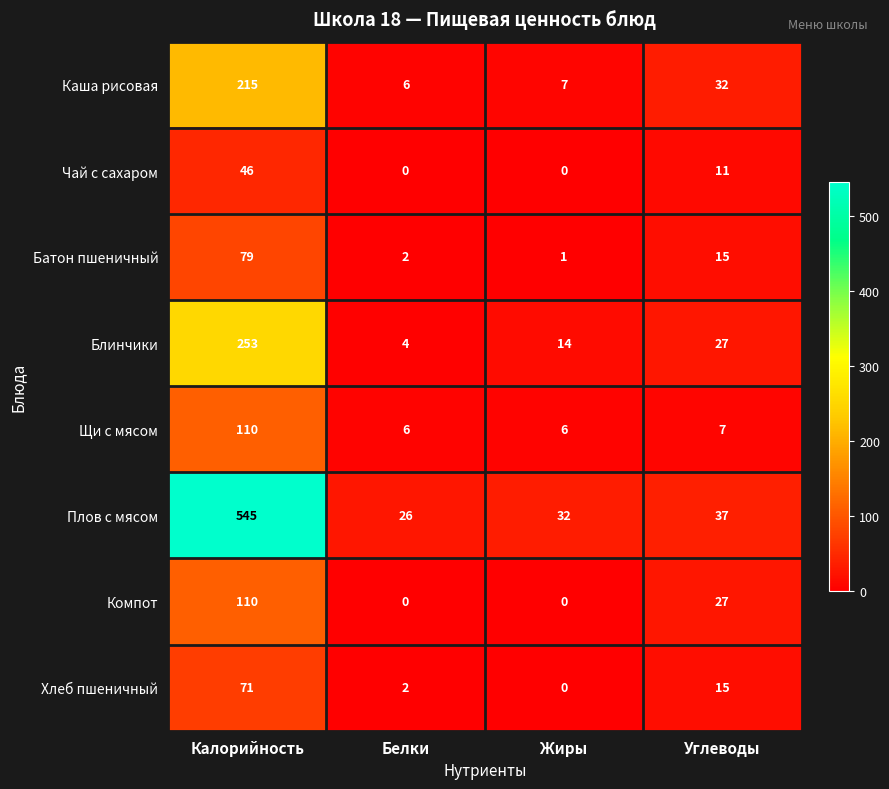

What is the greatest value displayed?

545